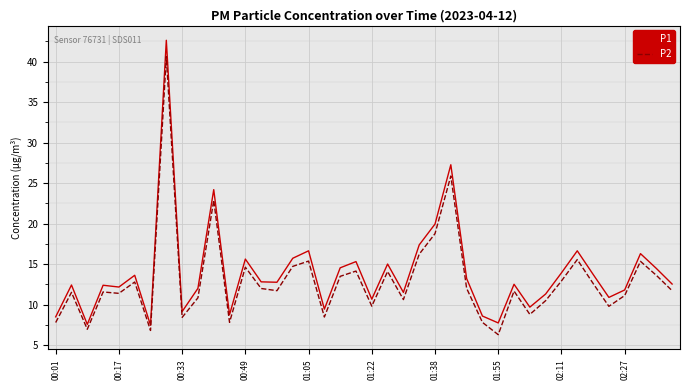

True or false: P2 and P1 intersect in this chart.

False